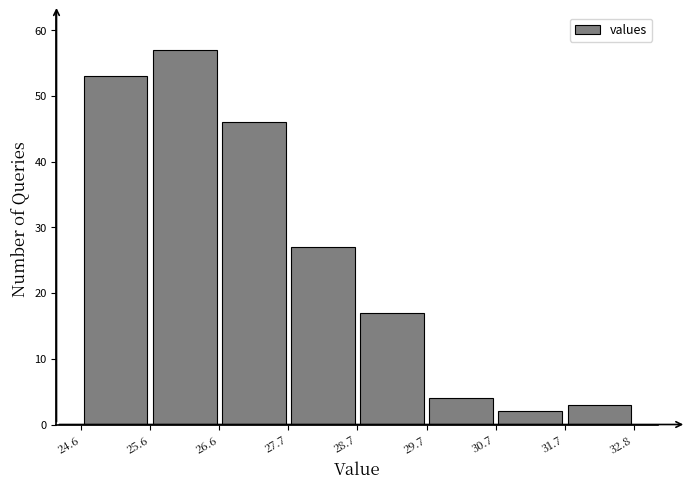

Over which range of the x-axis is the bar tallest?

25.6 to 26.6